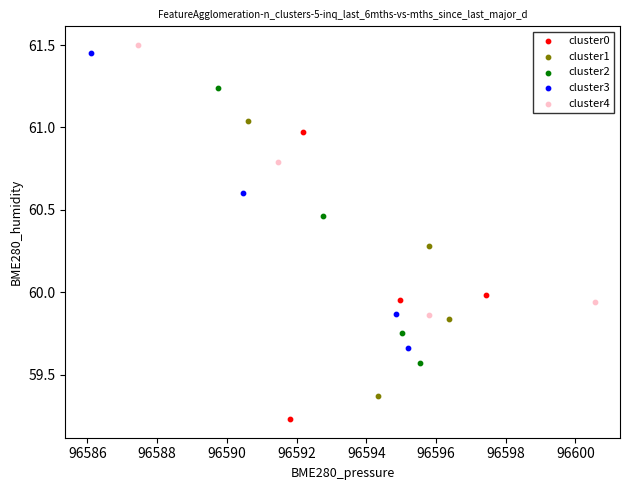

Which series reaches the minimum Y coordinate?

cluster0